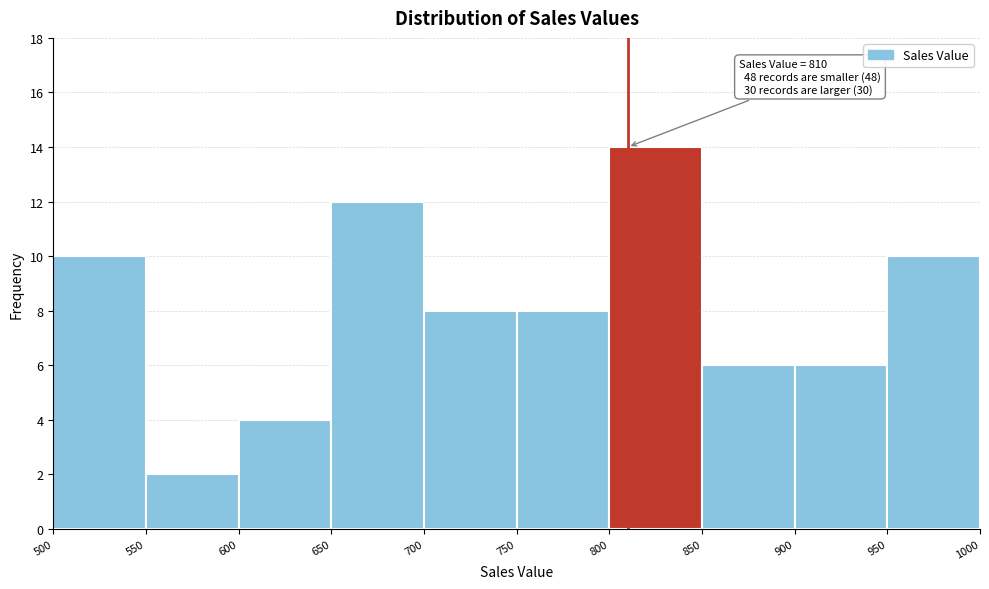

Over which range of the x-axis is the bar tallest?

800 to 850